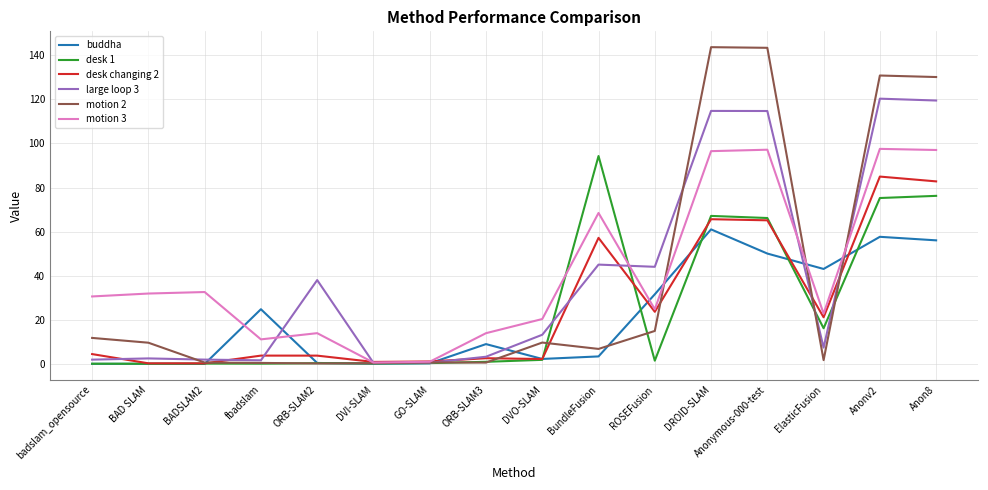

How many values in the motion 2 series exceed 9?

8